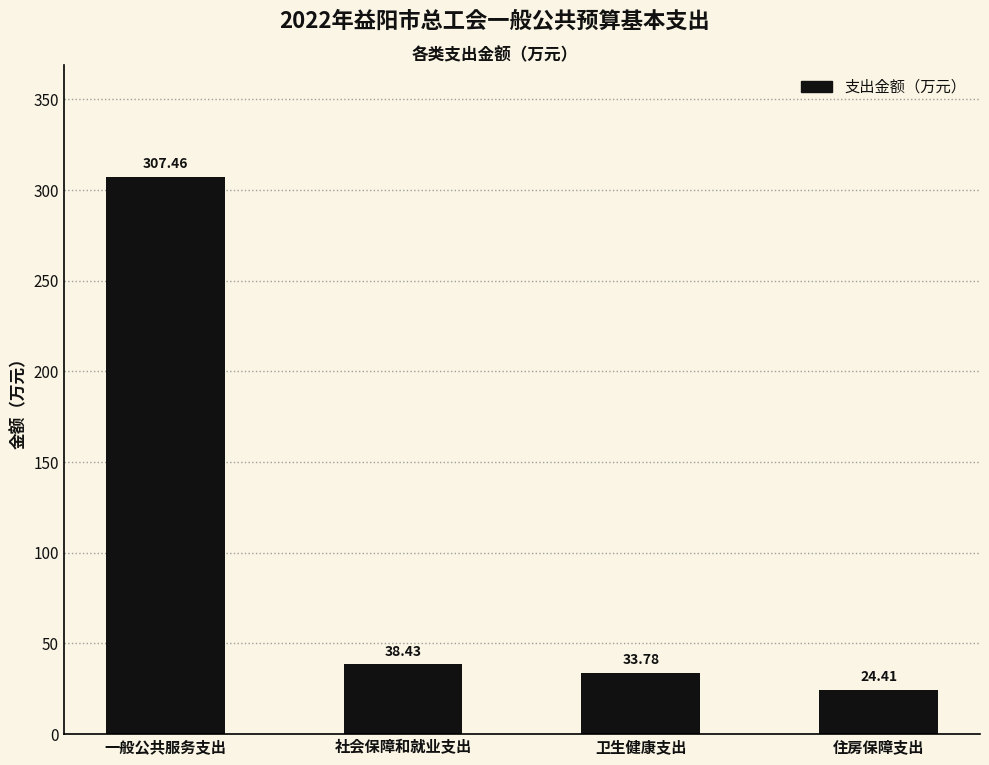

What is the smallest value displayed?

24.4